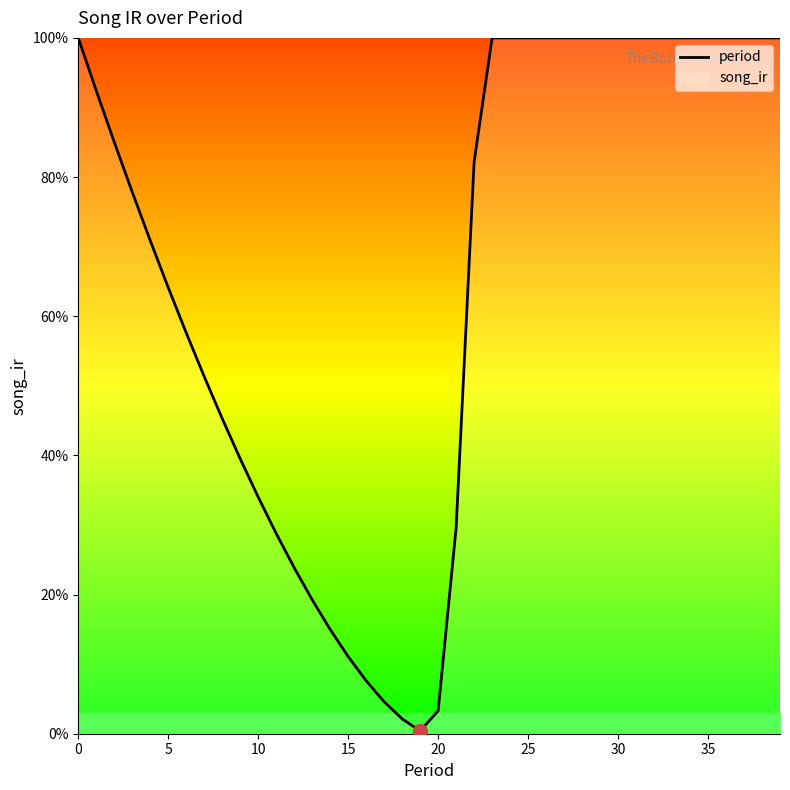

What is the maximum value shown in the chart?

100.0